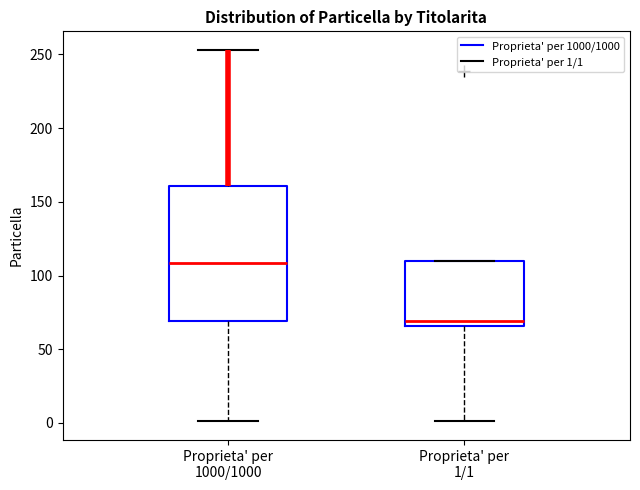

Where does the upper whisker of the box for Proprieta' per 1000/1000 end on the y-axis? The values are not printed on the chart, so give them approximately, as read against the axis.

255